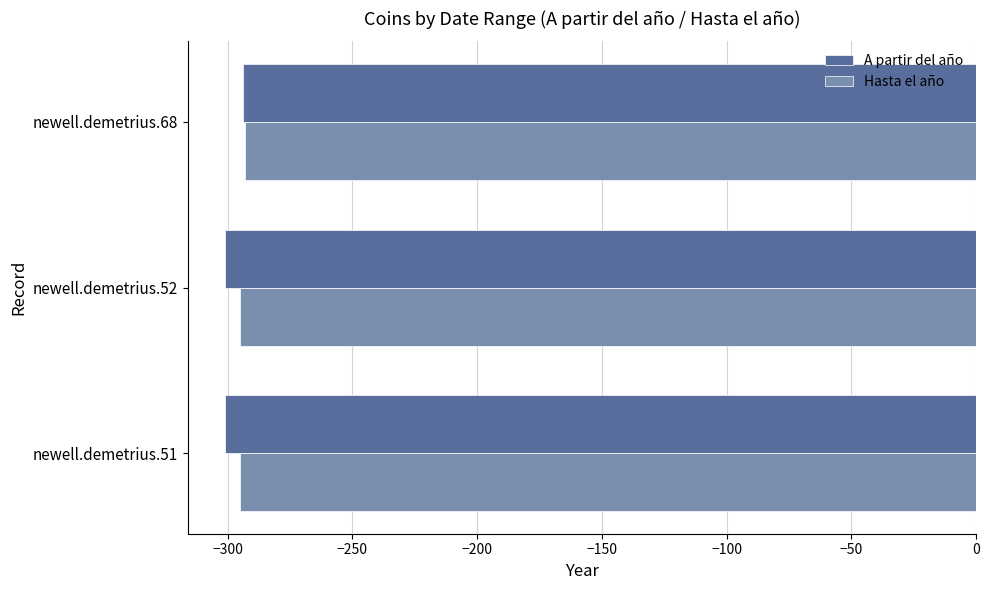

What is the sum of all Hasta el año values?

-883